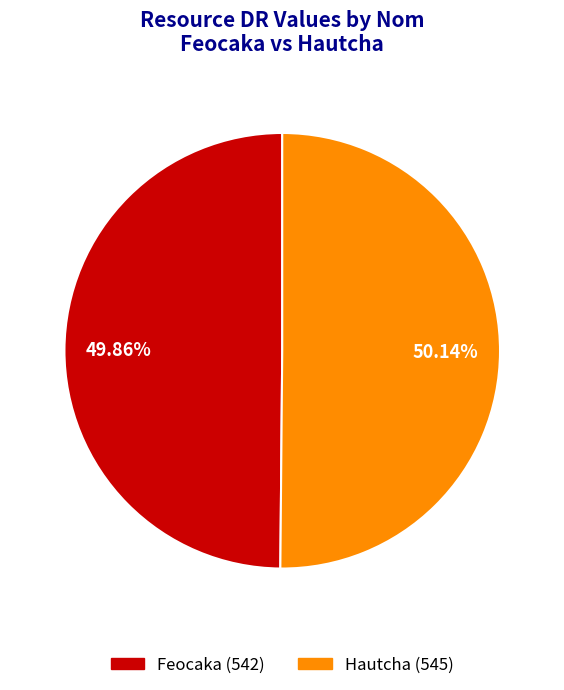

Combined, what portion of the pie is Feocaka and Hautcha?

100.0%